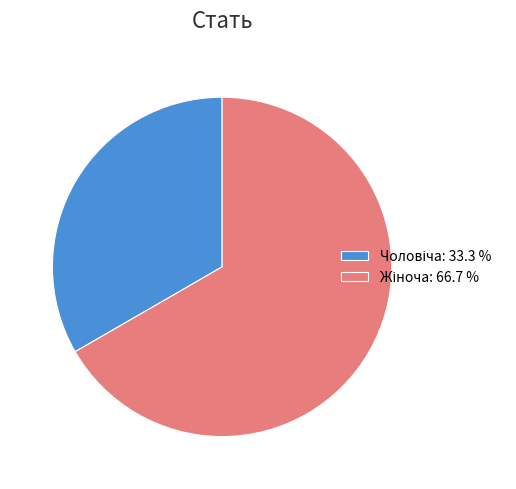

Rank the categories by value from lowest to highest.

Чоловіча, Жіноча